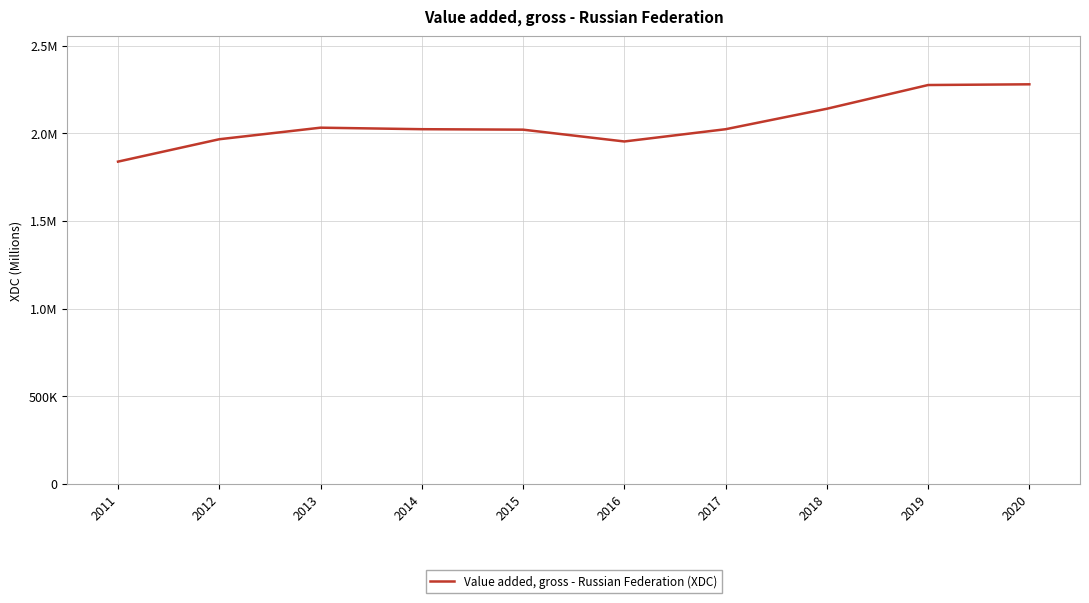

Reading left to right, list all the values displayed in this chart.

2011=1838493	2012=1966195	2013=2032146	2014=2023473	2015=2020814	2016=1953446	2017=2023377	2018=2140117	2019=2275544	2020=2279615